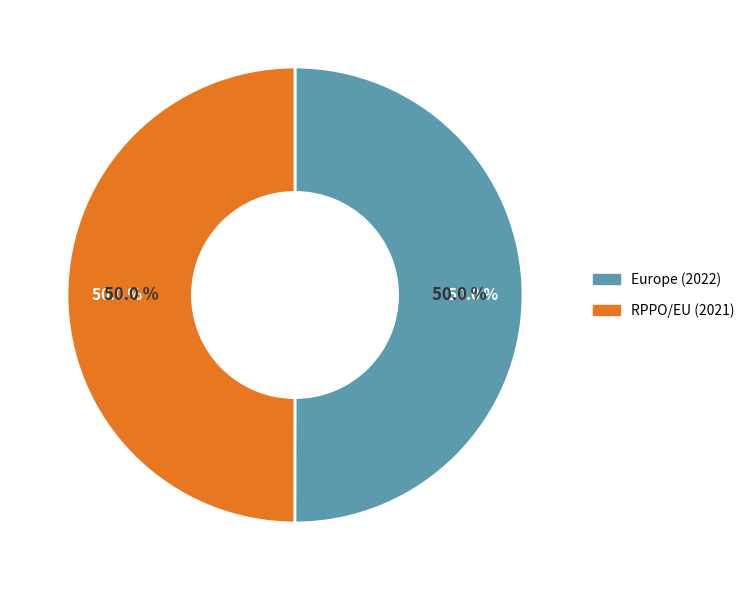

The Europe slice represents 50% of the pie. True or false?

True